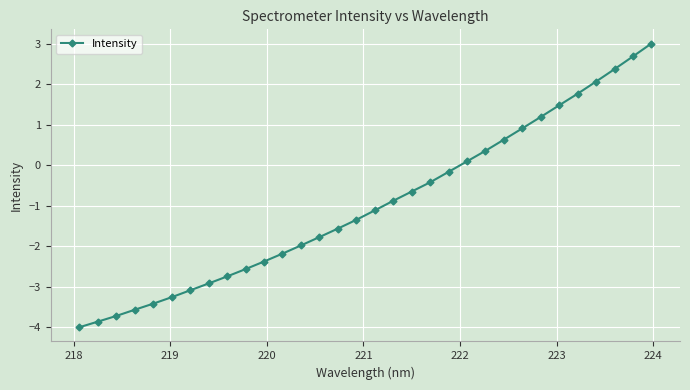

What is the average value?

-1.0